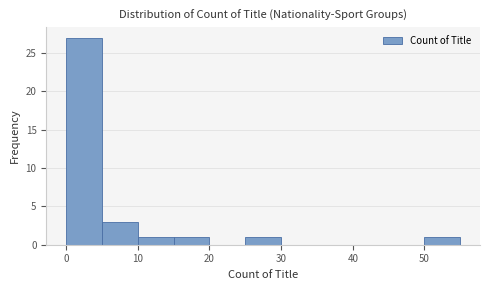

Reading left to right, list every bar in this chart as the range it spans on the x-axis followed by its height. The values are not printed on the chart, so give them approximately, as read against the axis.

0 to 5: 27
5 to 10: 3
10 to 15: 1
15 to 20: 1
20 to 25: 0
25 to 30: 1
30 to 35: 0
35 to 40: 0
40 to 45: 0
45 to 50: 0
50 to 55: 1